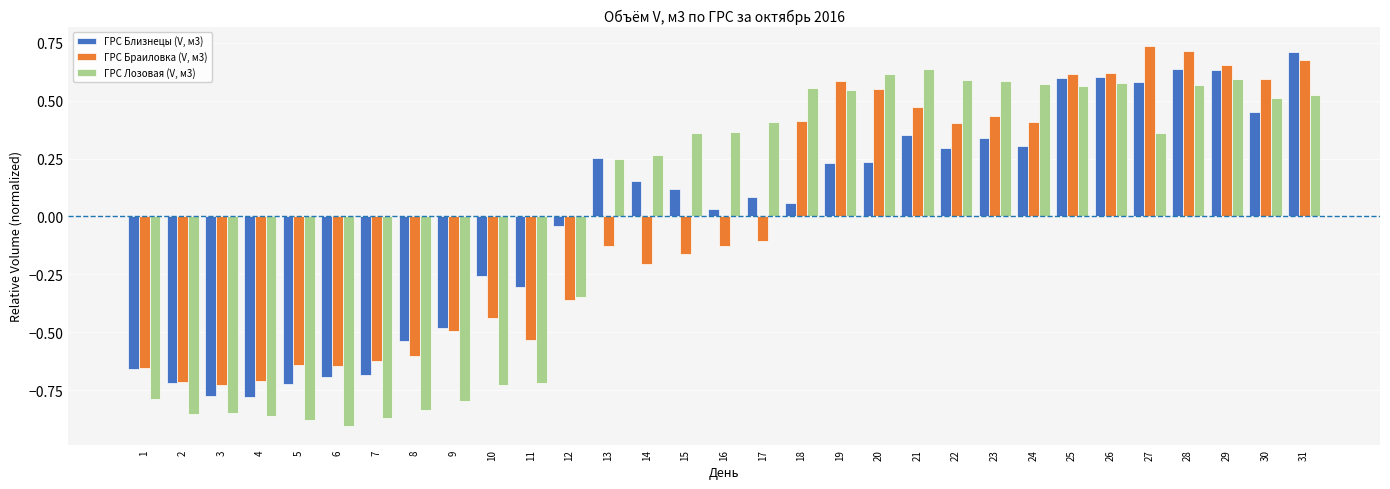

At which label does ГРС Лозовая (V, м3) first exceed 0?

13